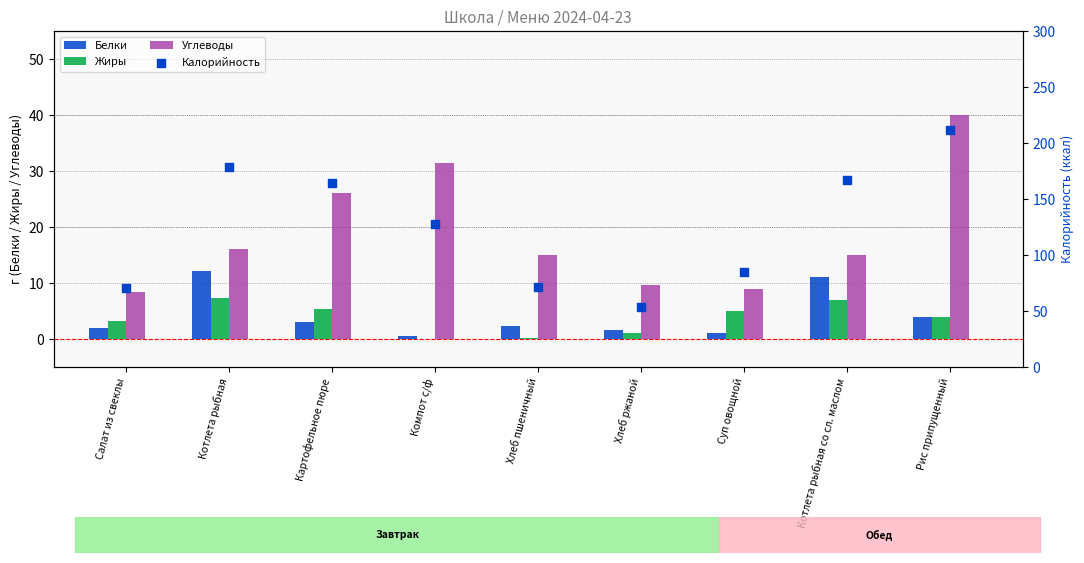

Which series reaches the minimum Y coordinate?

Жиры